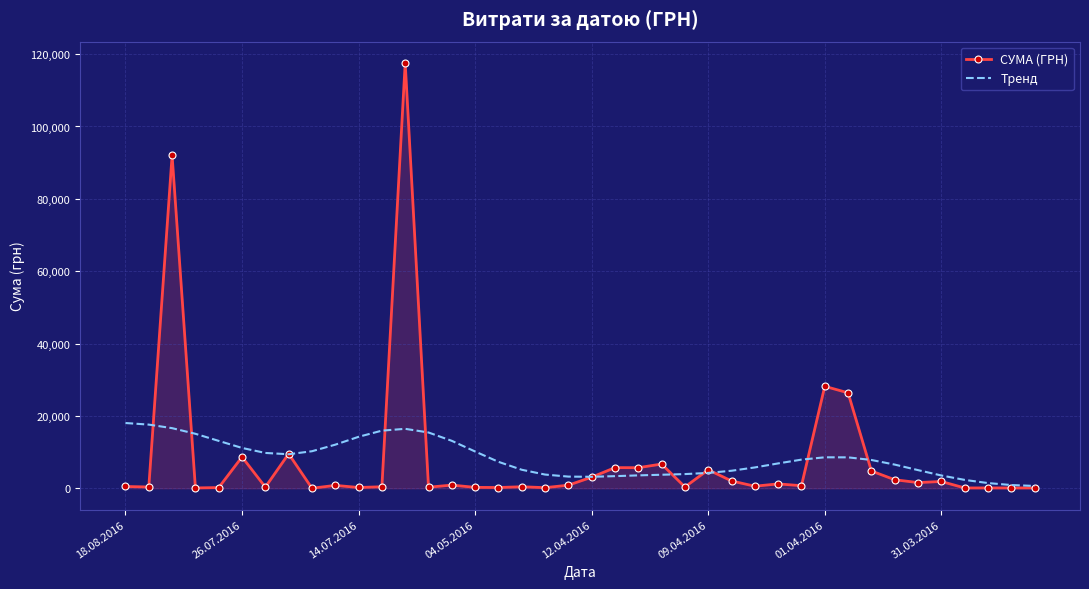

What are all the series names shown in the legend?

СУМА (ГРН), Тренд